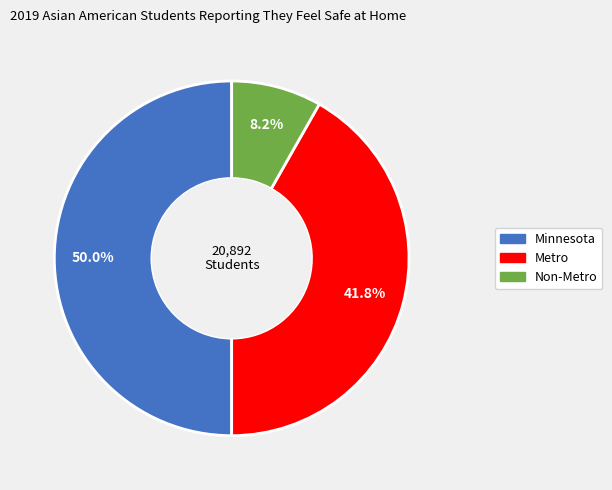

What is the smallest slice in the pie chart?

Non-Metro